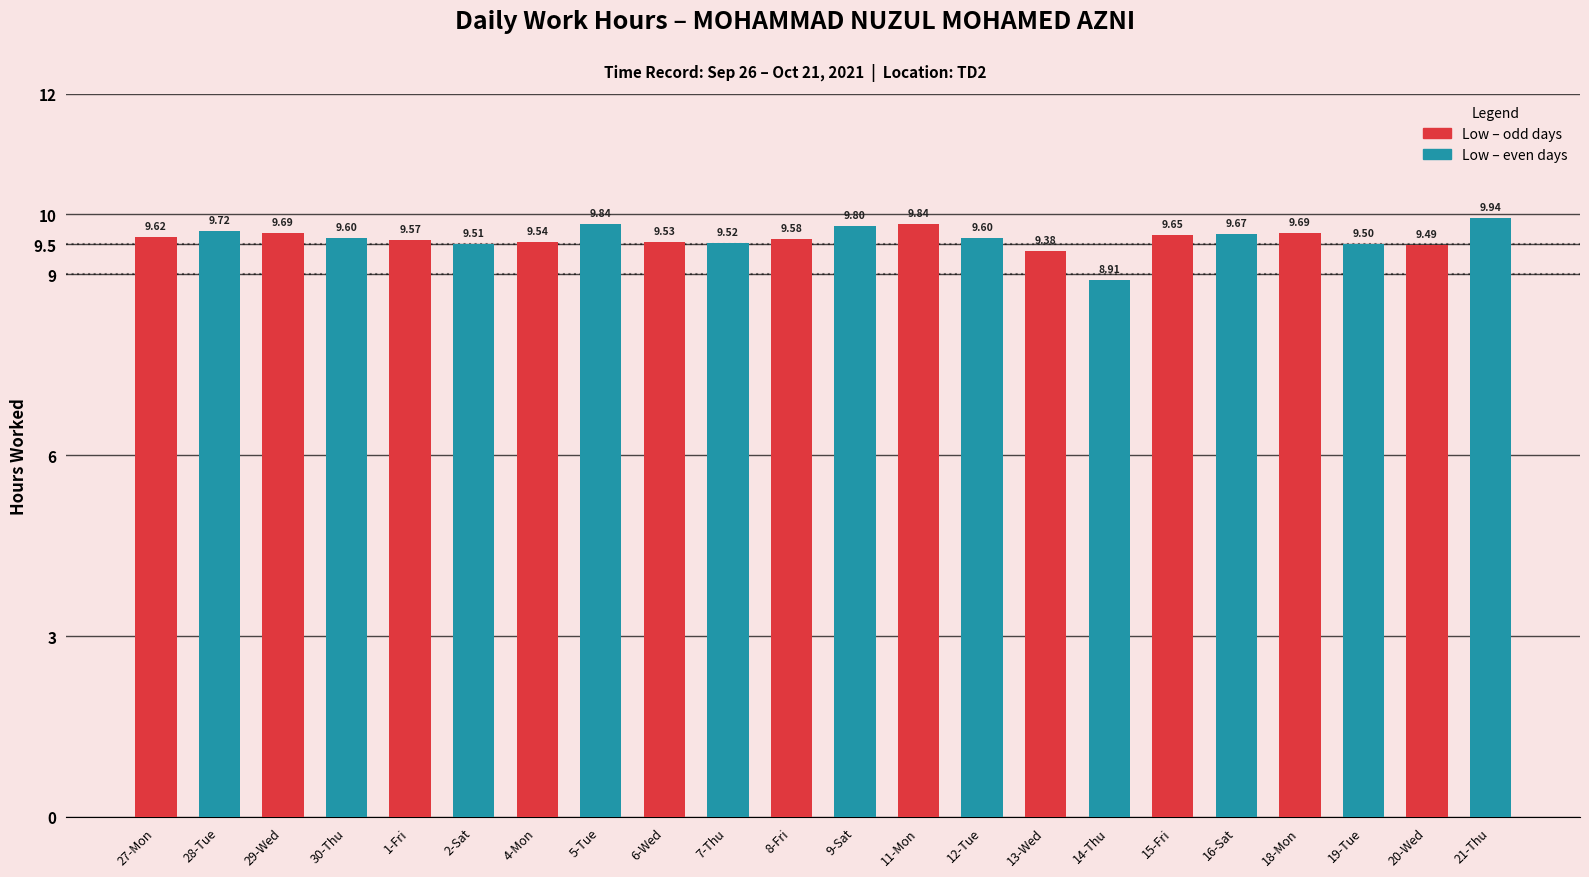

What is the value of the 5th bar from the left?

9.6